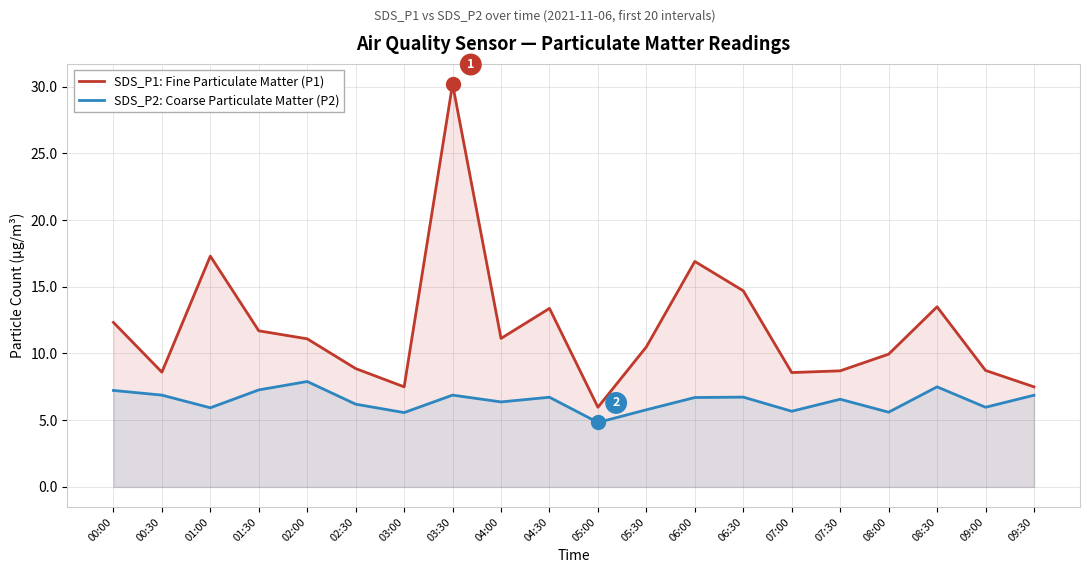

At which category does SDS_P2: Coarse Particulate Matter (P2) reach its first local peak?

02:00